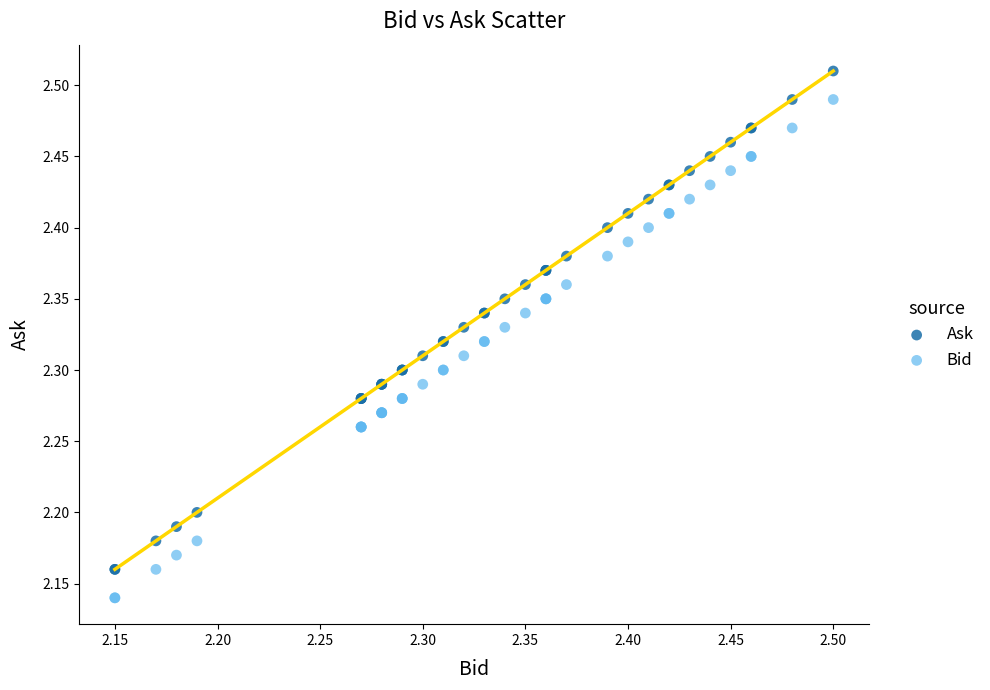

What is the X range (max minus min) for the scatter plot?

0.4